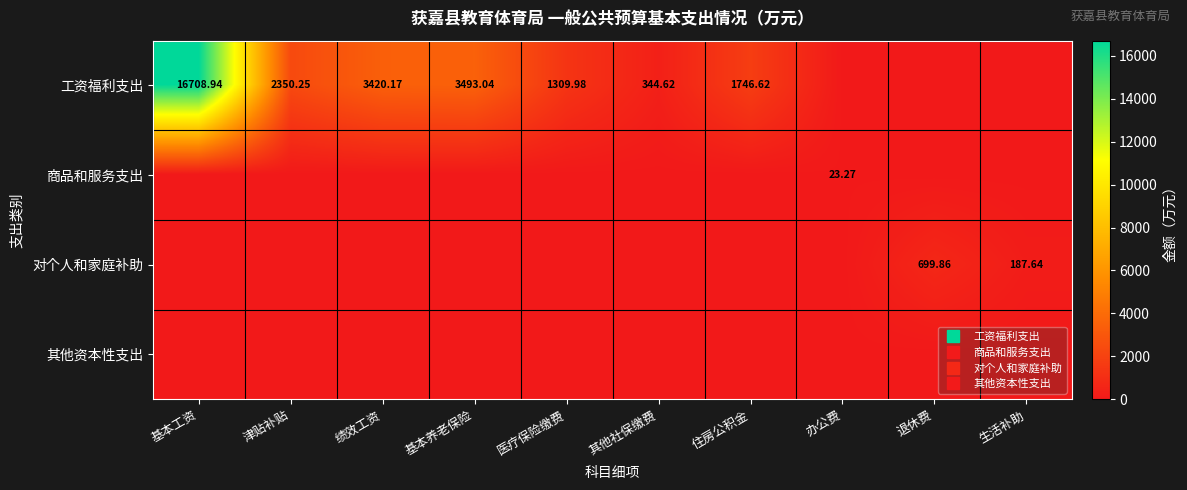

At which label does 工资福利支出 first exceed 1746?

基本工资